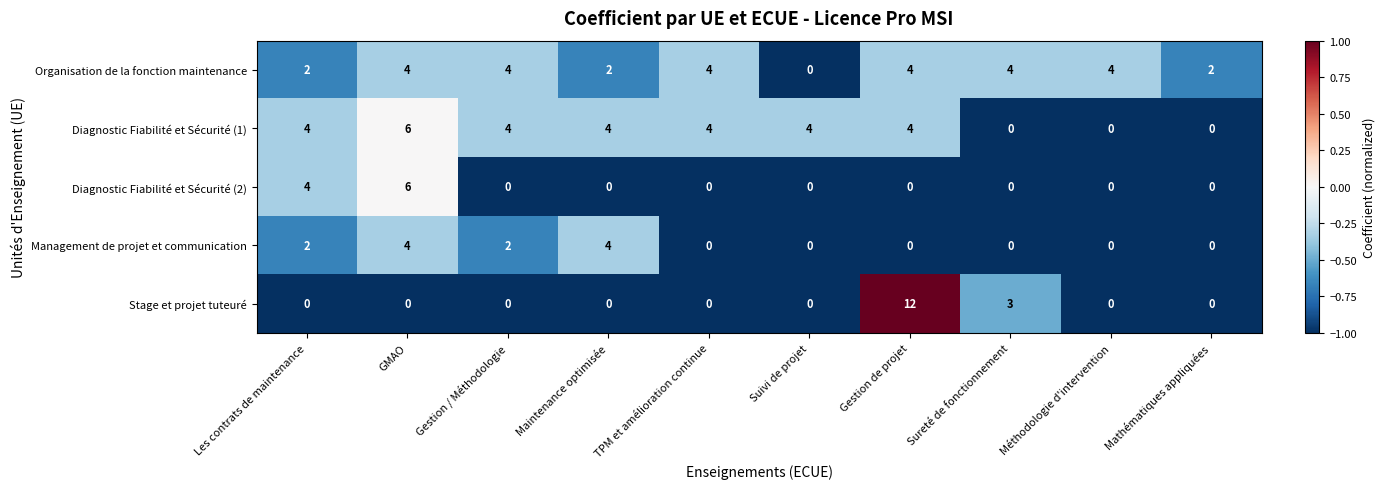

At which category does the chart reach its peak across all series?

Gestion de projet